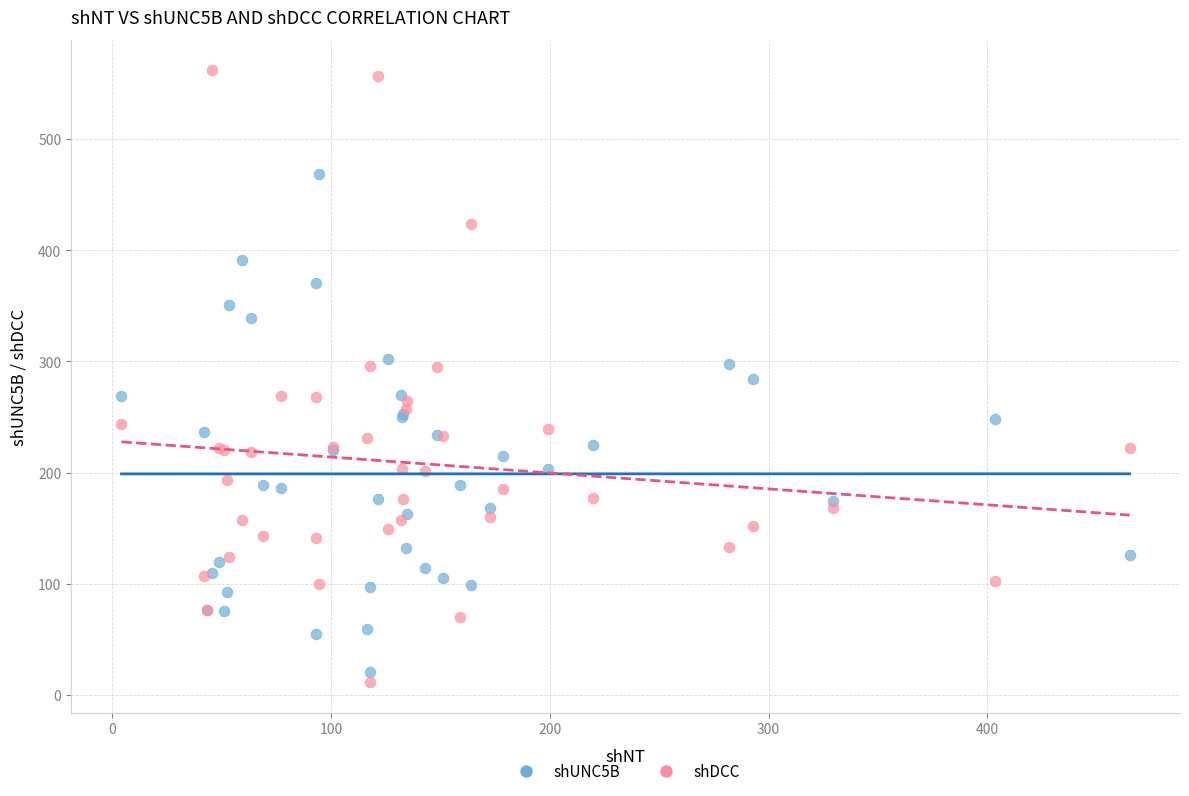

Which series reaches the maximum Y coordinate?

shDCC